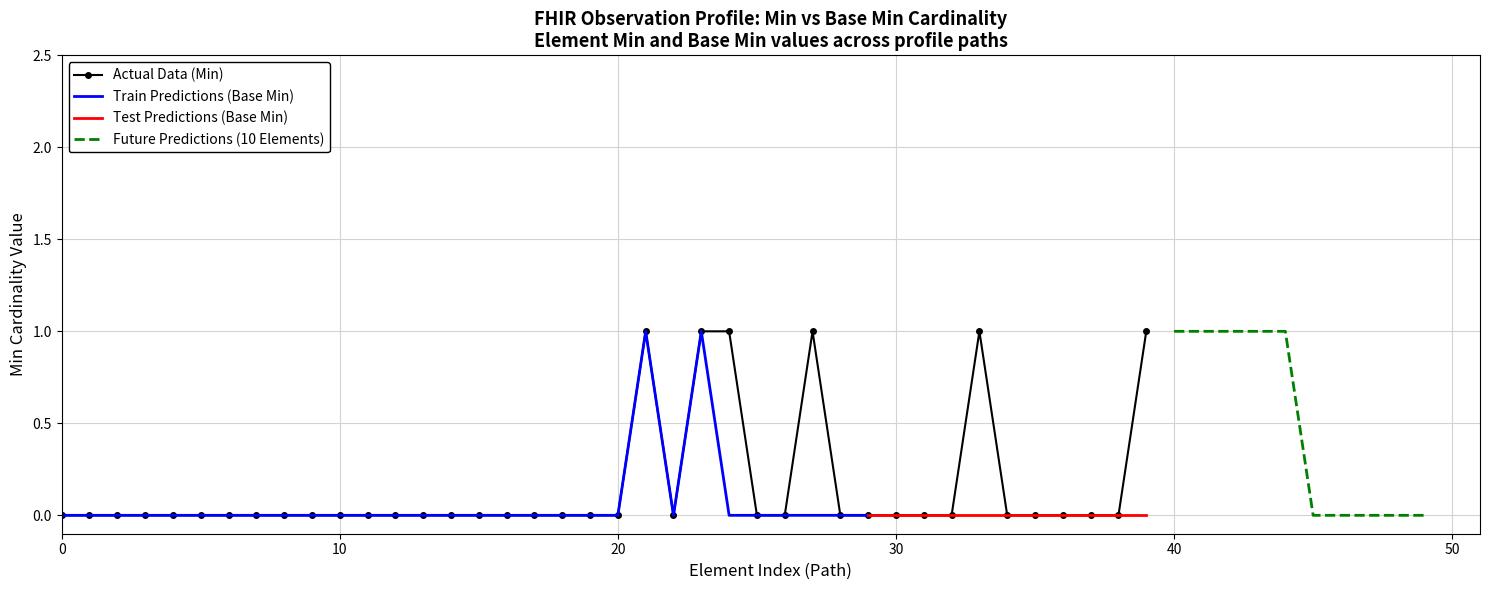

Does the chart have visible grid lines?

Yes